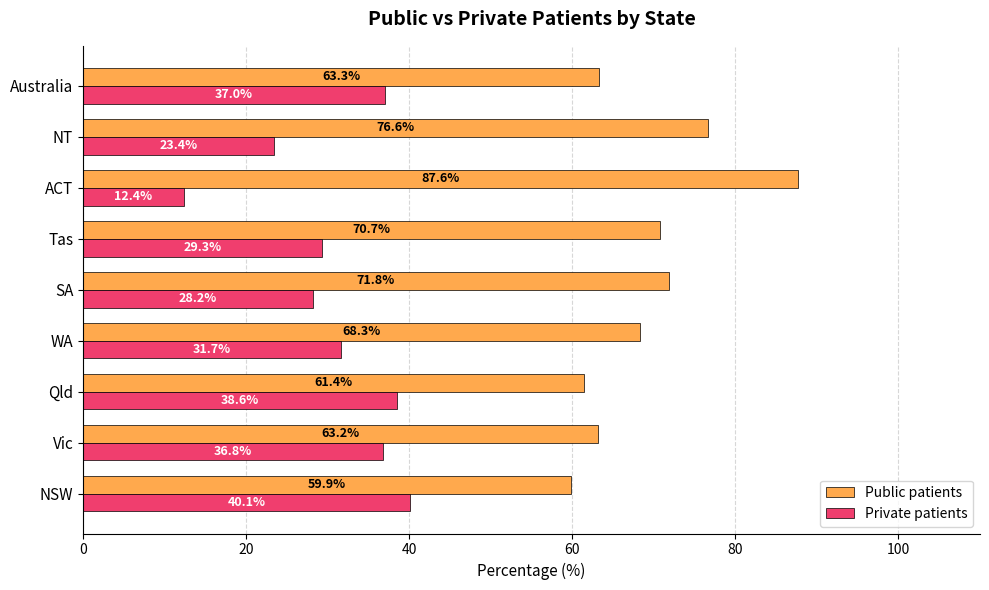

At which label is Public patients closest to 73?

SA